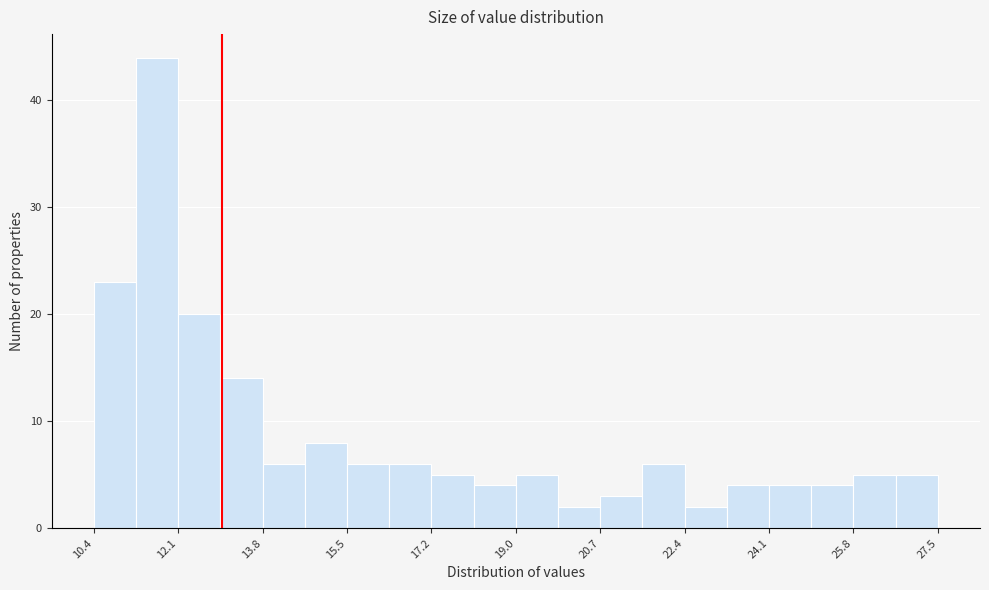

Reading left to right, list every bar in this chart as the range it spans on the x-axis followed by its height. Neither the bar edges nor the heights are printed on the chart, so give them approximately, as read against the axes.

10.4 to 11.2: 23
11.2 to 12.2: 44
12.2 to 13.0: 20
13.0 to 13.8: 14
13.8 to 14.6: 6
14.6 to 15.6: 8
15.6 to 16.4: 6
16.4 to 17.2: 6
17.2 to 18.0: 5
18.0 to 19.0: 4
19.0 to 19.8: 5
19.8 to 20.6: 2
20.6 to 21.6: 3
21.6 to 22.4: 6
22.4 to 23.2: 2
23.2 to 24.0: 4
24.0 to 25.0: 4
25.0 to 25.8: 4
25.8 to 26.6: 5
26.6 to 27.6: 5